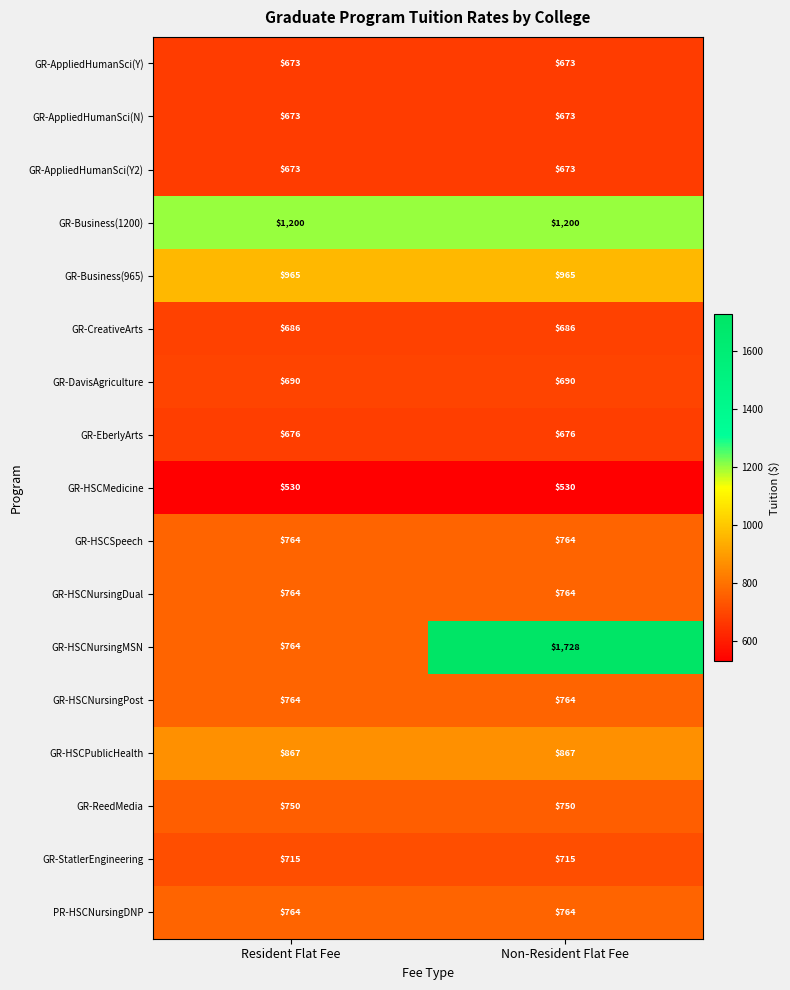

What is the total value across all series at Resident Flat Fee?

12918